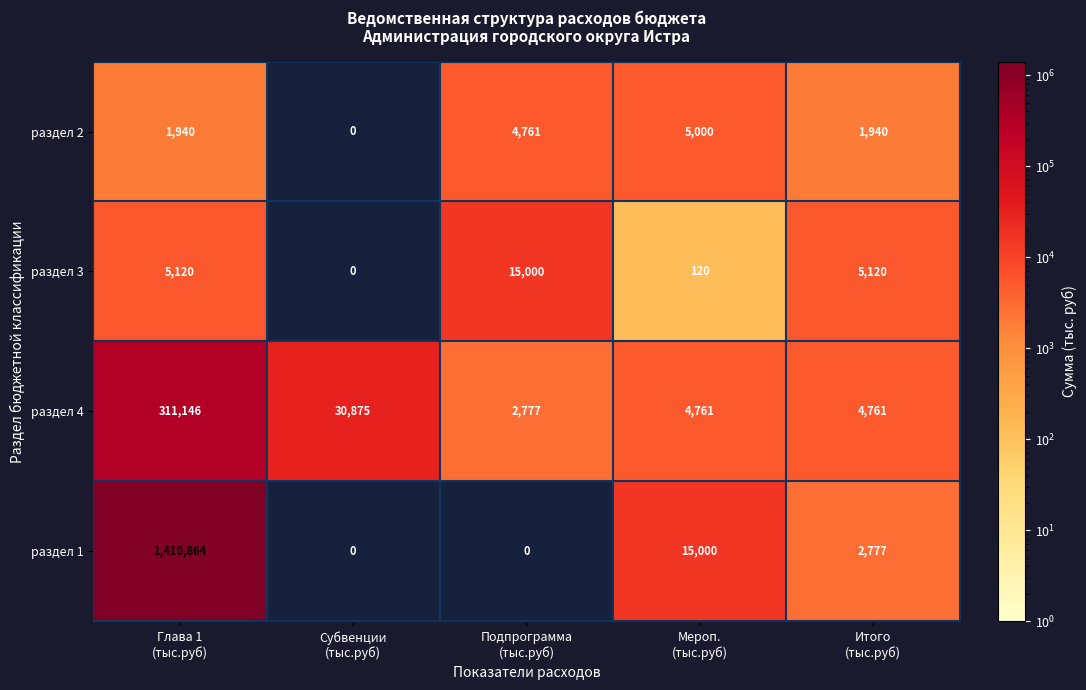

How many categories are shown in the chart?

5